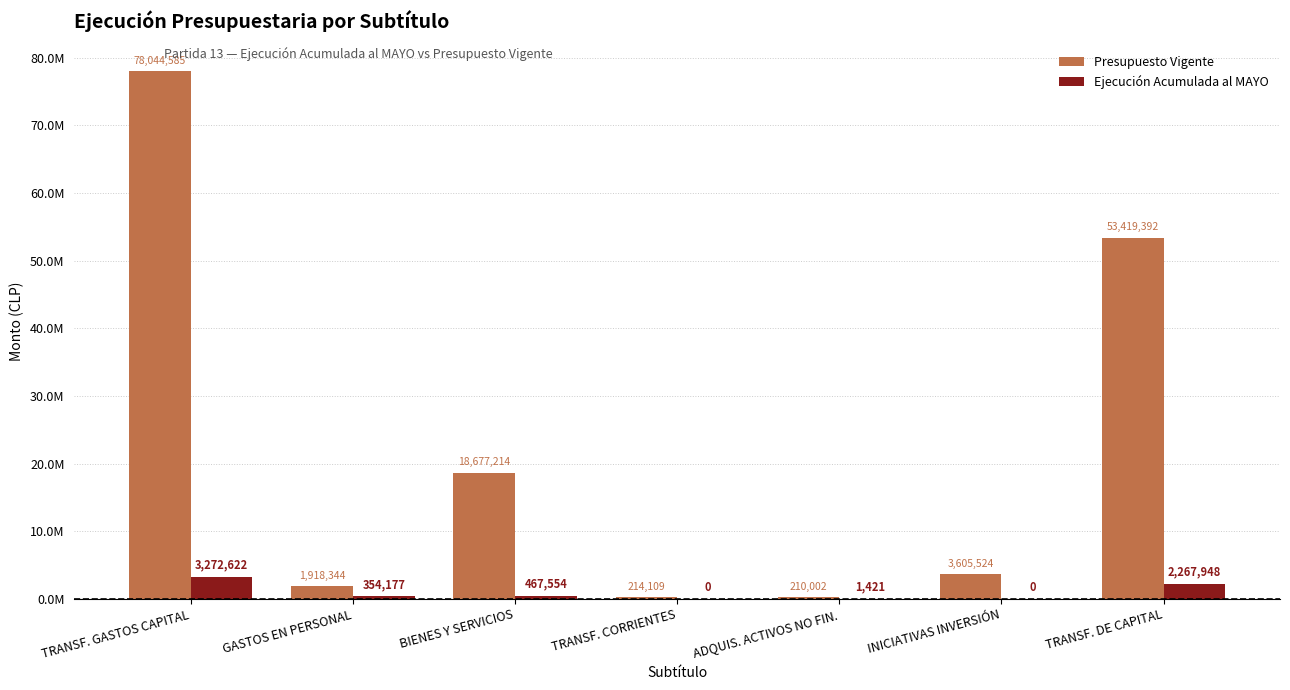

Are the bars grouped side by side (vs. stacked)?

Yes